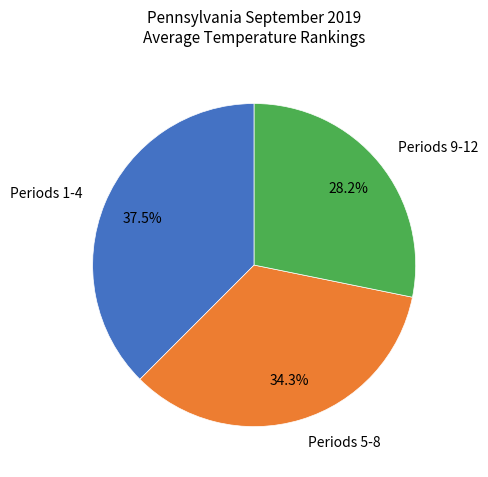

Is there any slice that represents more than half of the pie?

No